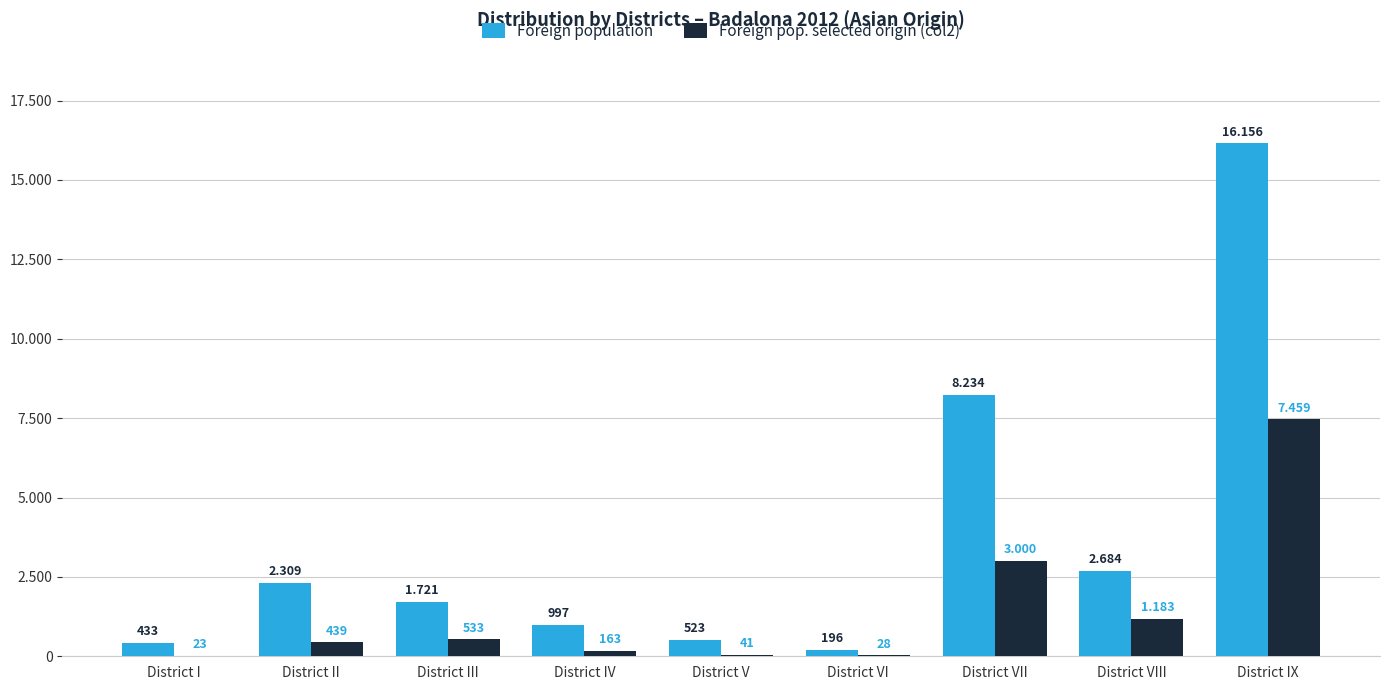

What is the total value across all series at District VIII?

3867